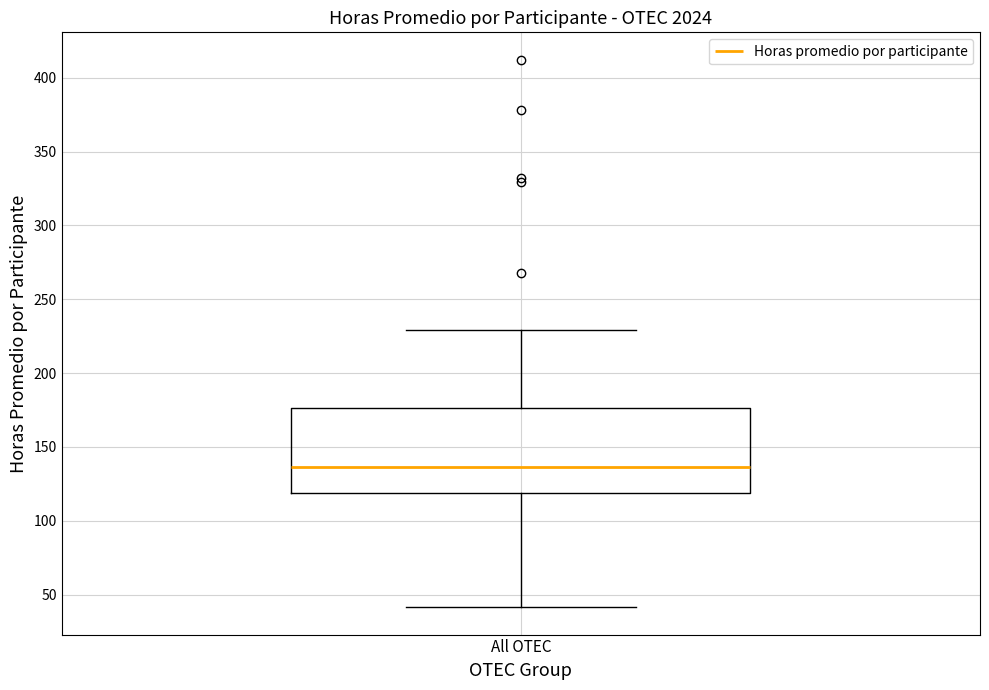

Transcribe this box plot: give where the median line is, the range the box spans, and where the two whiskers end, as read against the y-axis. The values are not printed on the chart, so give them approximately, as read against the axis.

median 135, box 120 to 175, whiskers 40 to 230